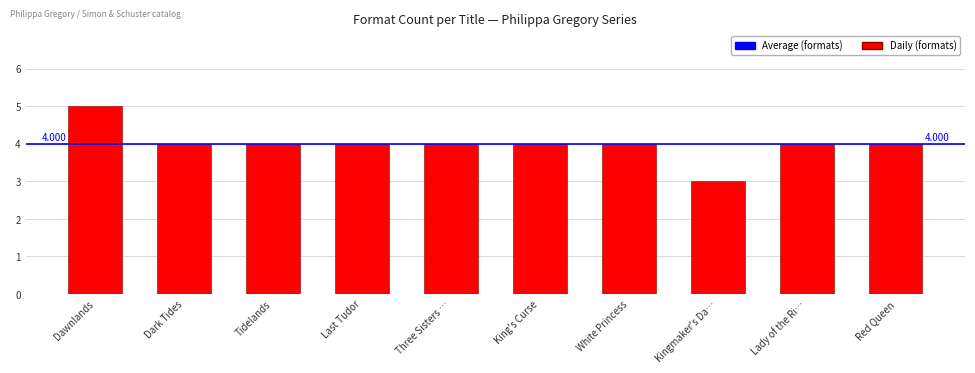

Which category has the lowest value across all series?

Kingmaker's Da…